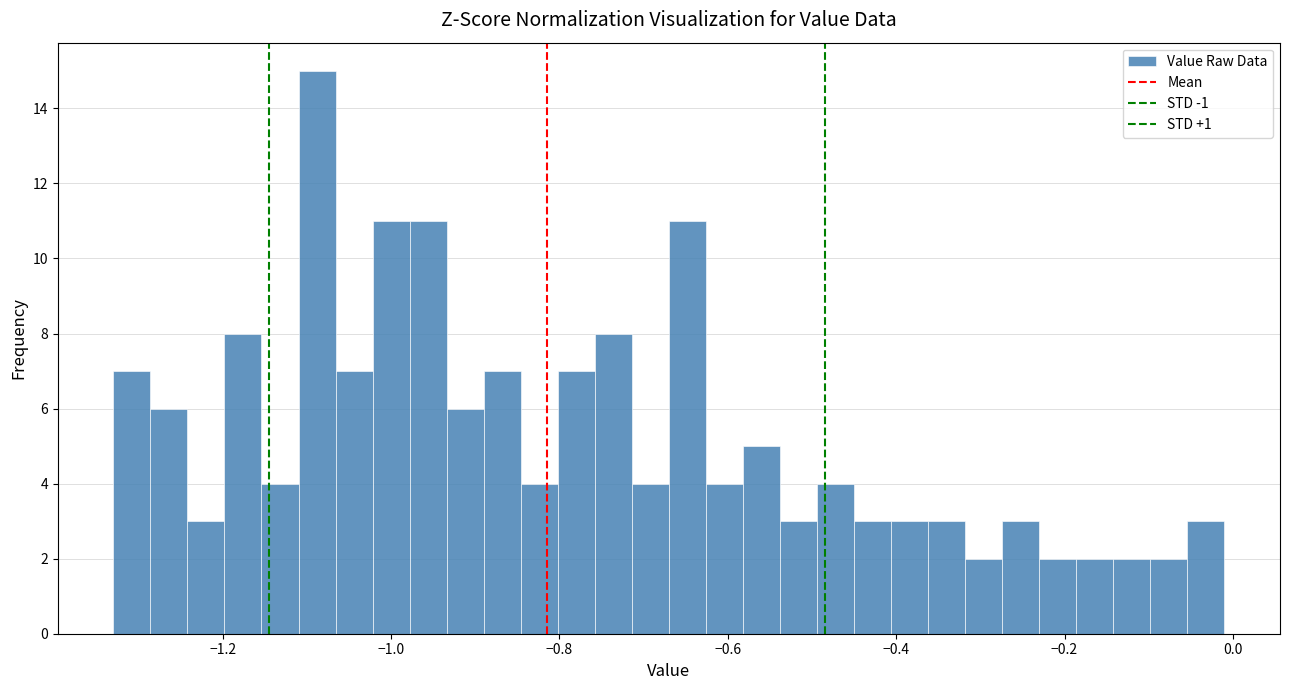

Around what value on the x-axis is the tallest bar? Give the approximate position of its centre, as read against the axis.

-1.08